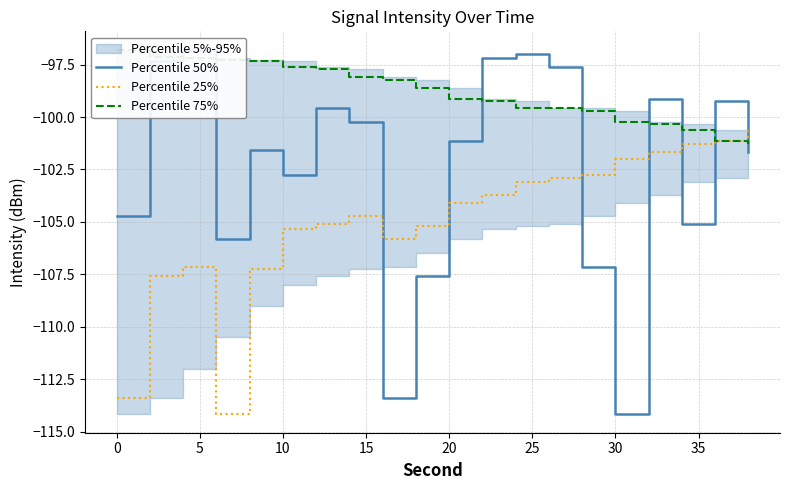

What is the highest value of the Percentile 25% series?

-100.6